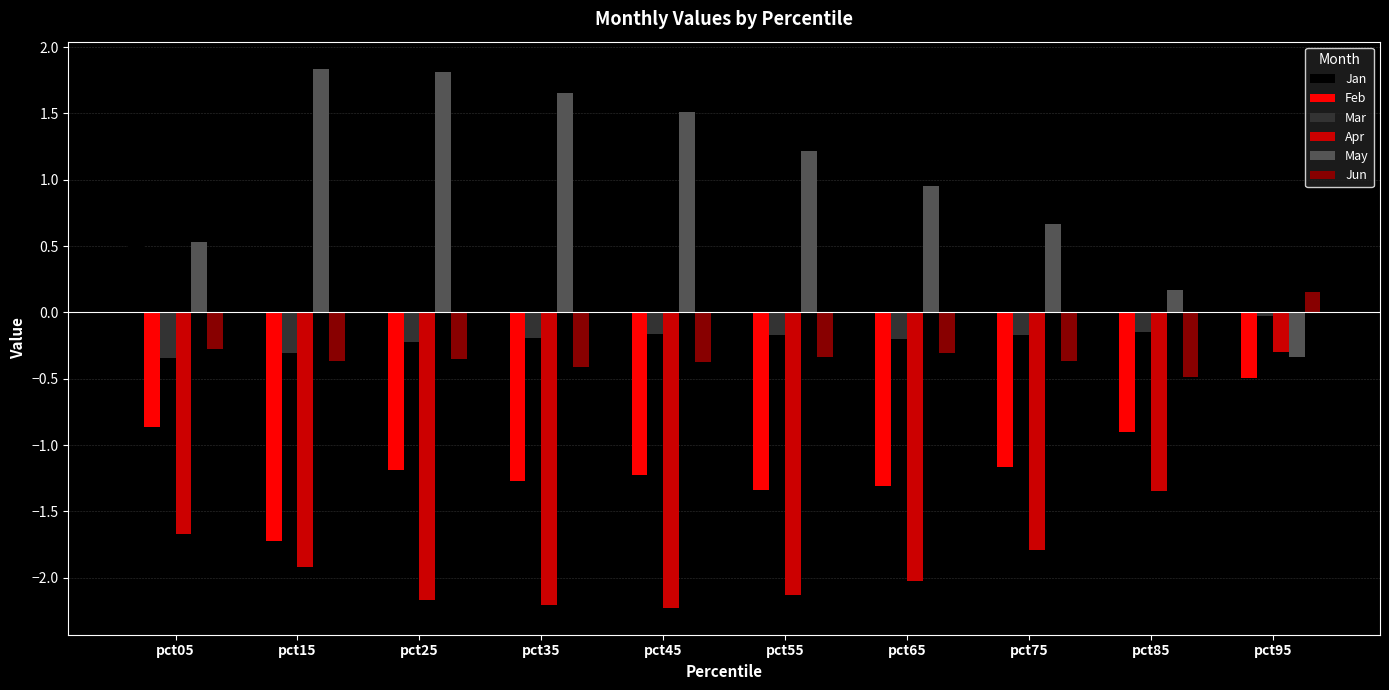

Is the value of Jan at pct65 greater than the value of Mar at pct55?

Yes